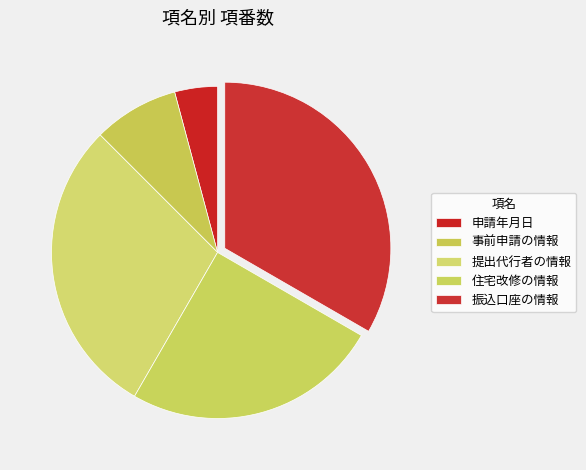

To the nearest percent, what is the average slice percentage?

20%